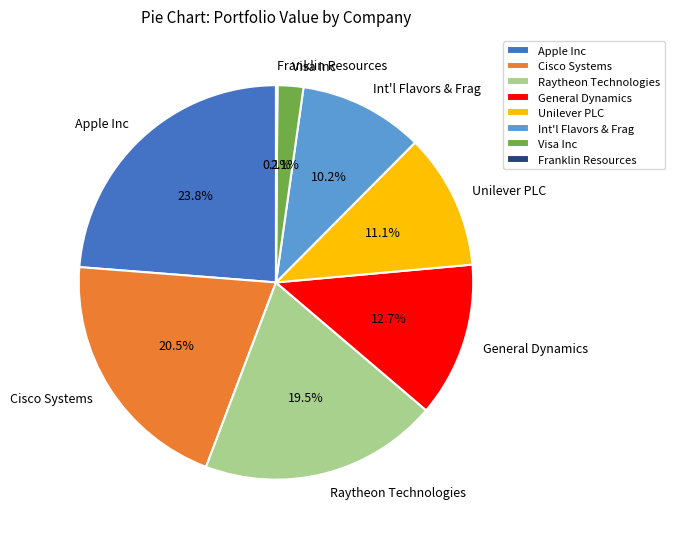

Combined, do General Dynamics and Visa Inc account for over 50%?

No